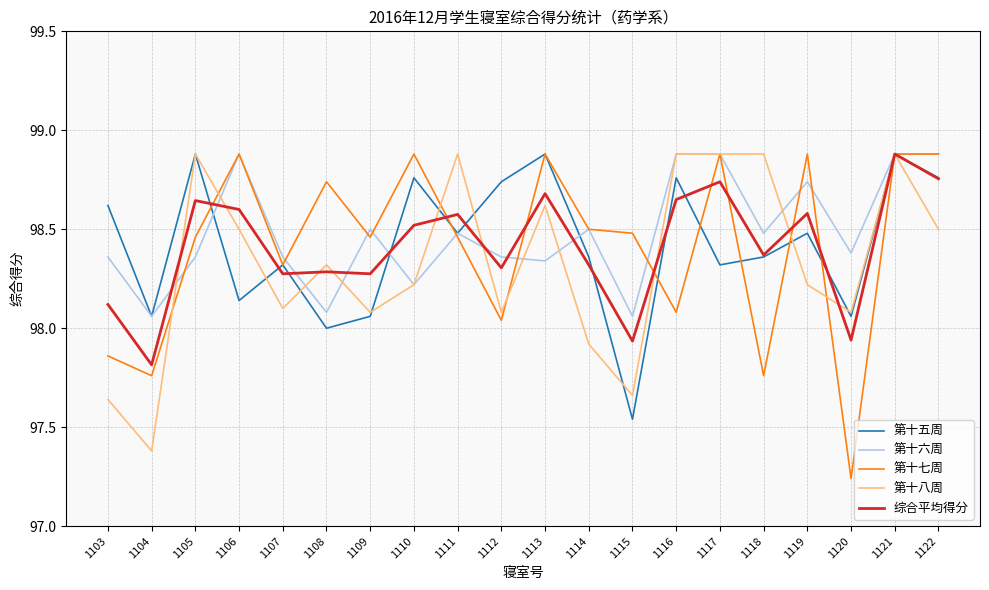

Which series has the widest spread of values?

第十七周